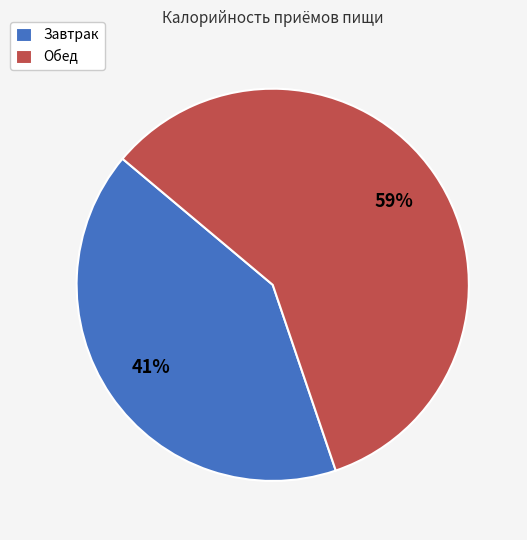

What is the ratio of the value at Обед to the value at Завтрак?

1.4